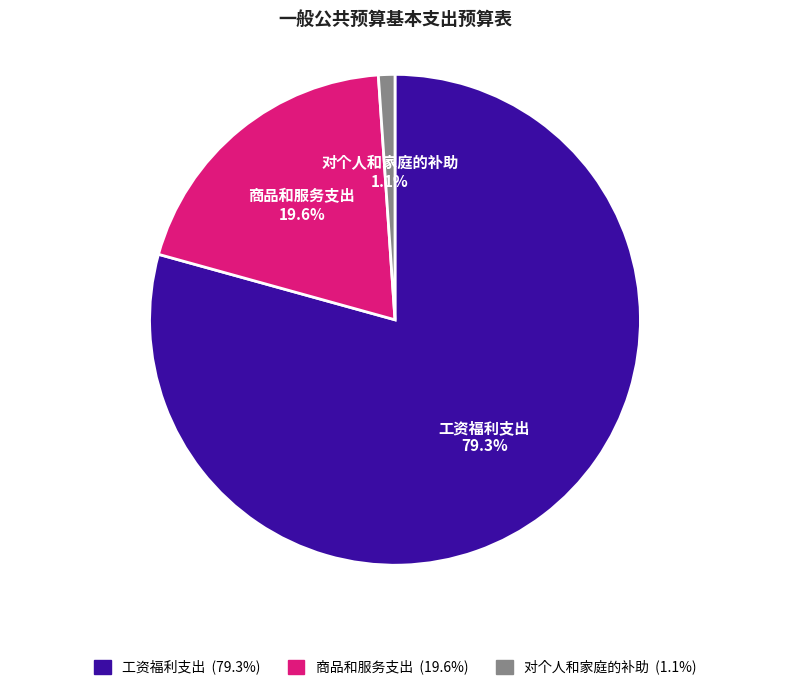

How many segments does this pie chart have?

3